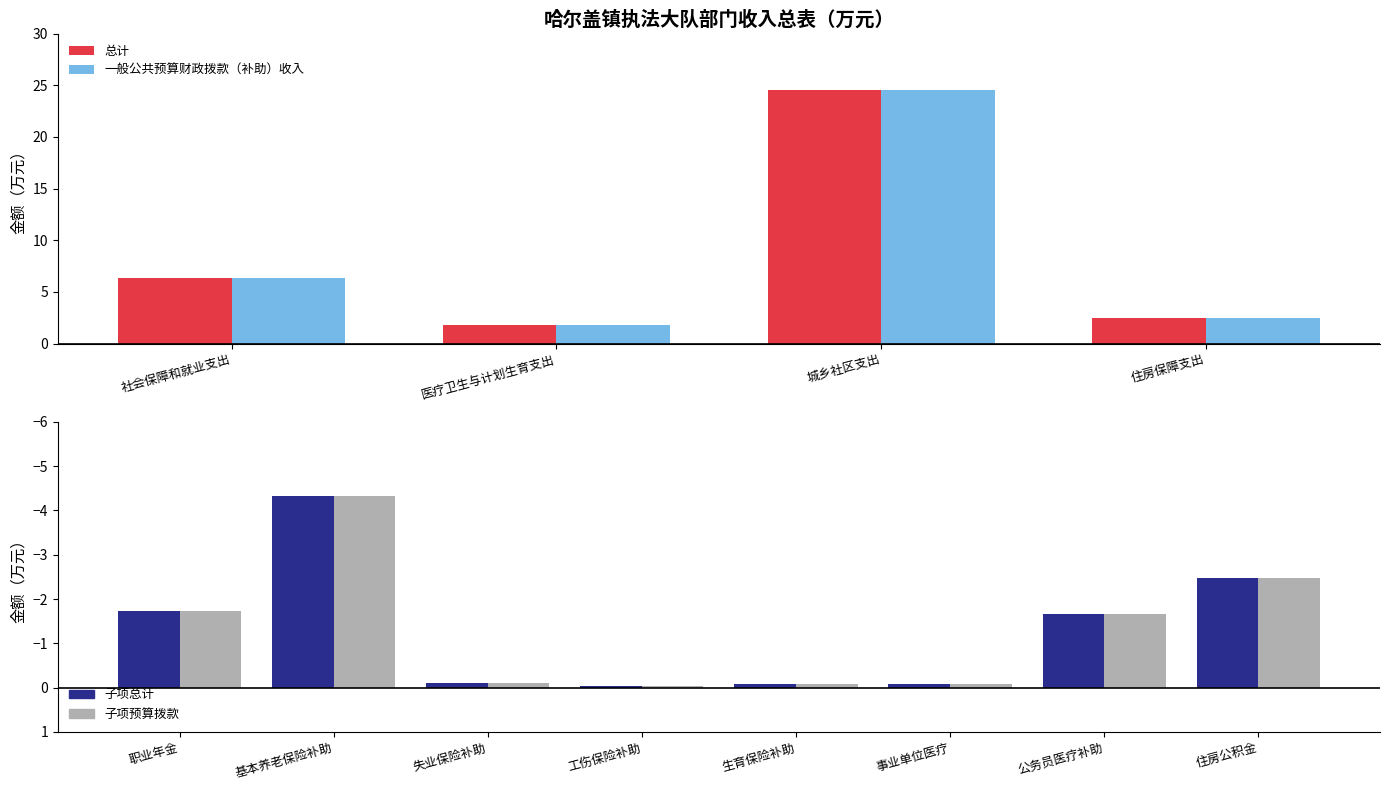

Is it true that 总计 equals 9.5 at 社会保障和就业支出?

False